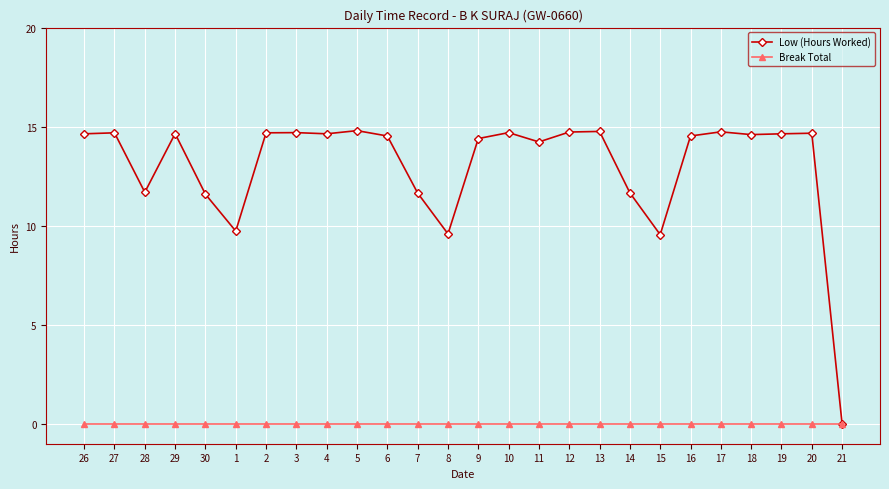

Rank the series by their average value, from highest to lowest.

Low (Hours Worked), Break Total